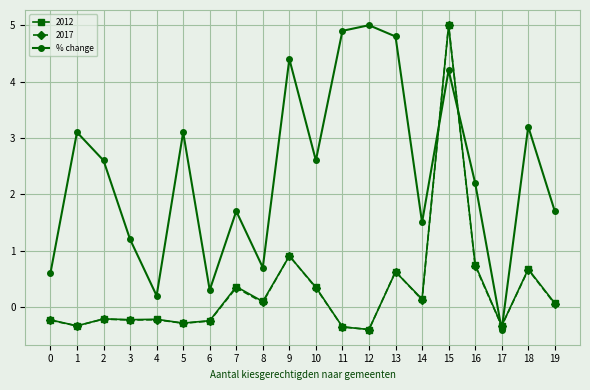

Is it true that 2017 equals 0.3 at 10?

True